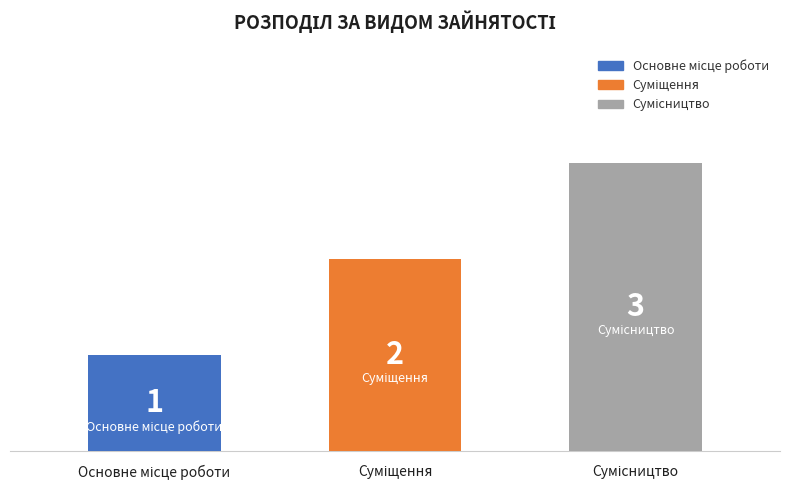

The value at Основне місце роботи is 1. True or false?

True